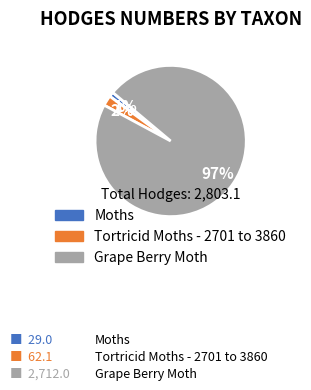

Which category accounts for the majority?

Grape Berry Moth